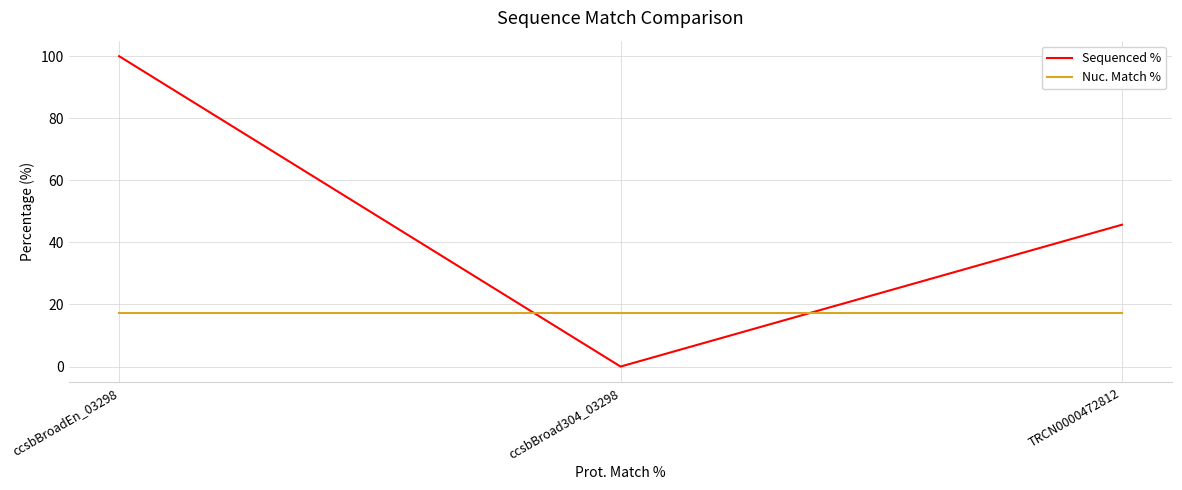

How many series are shown in this chart?

2